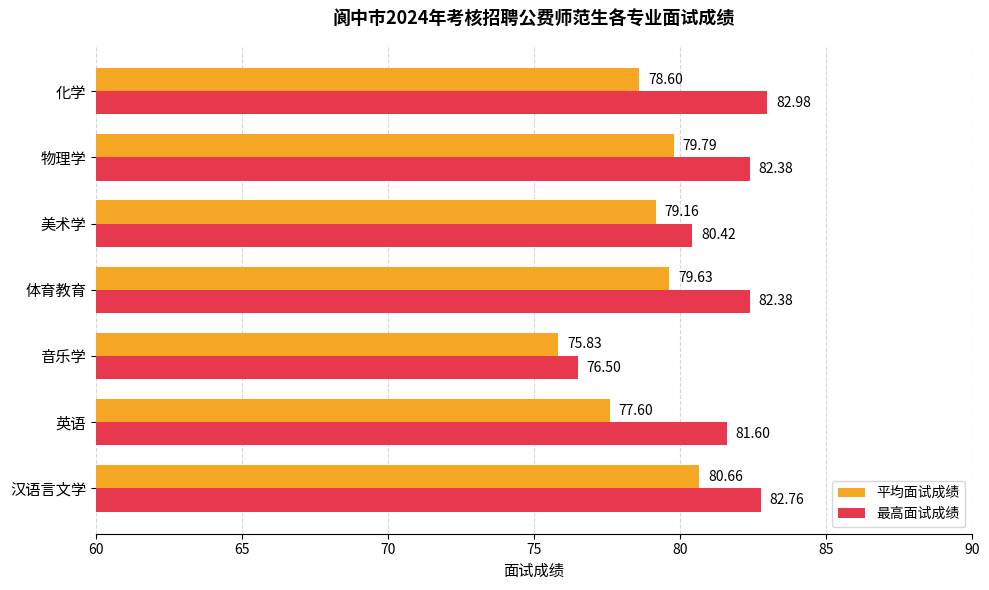

What is the difference between the highest and lowest values at 汉语言文学?

2.1